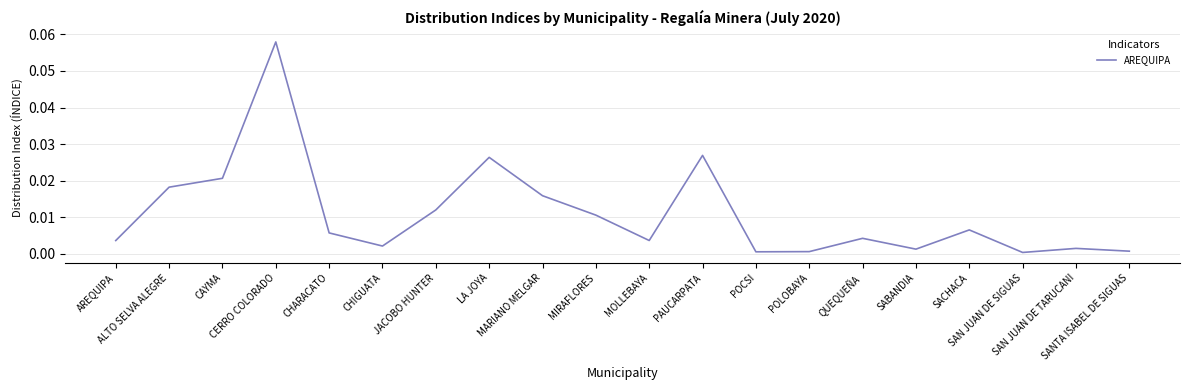

What is the difference between the maximum and minimum values?

0.1